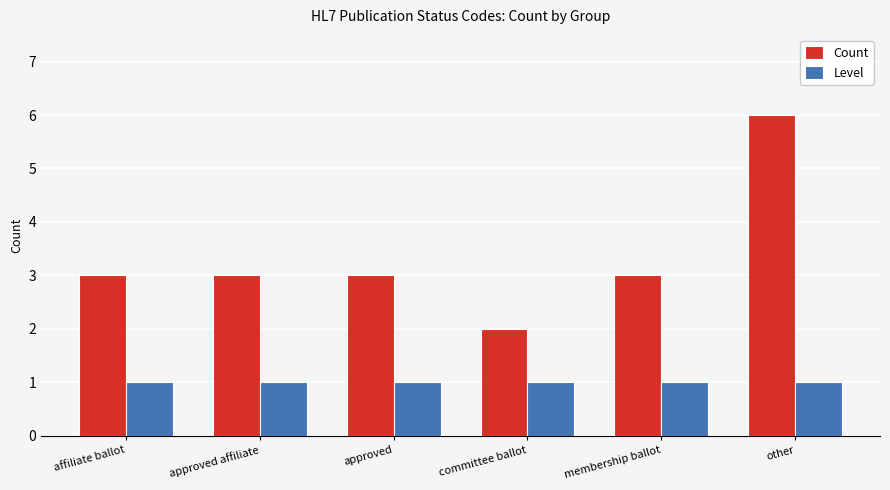

Reading left to right, transcribe all the data shown in this chart.

Count: 3	3	3	2	3	6
Level: 1	1	1	1	1	1